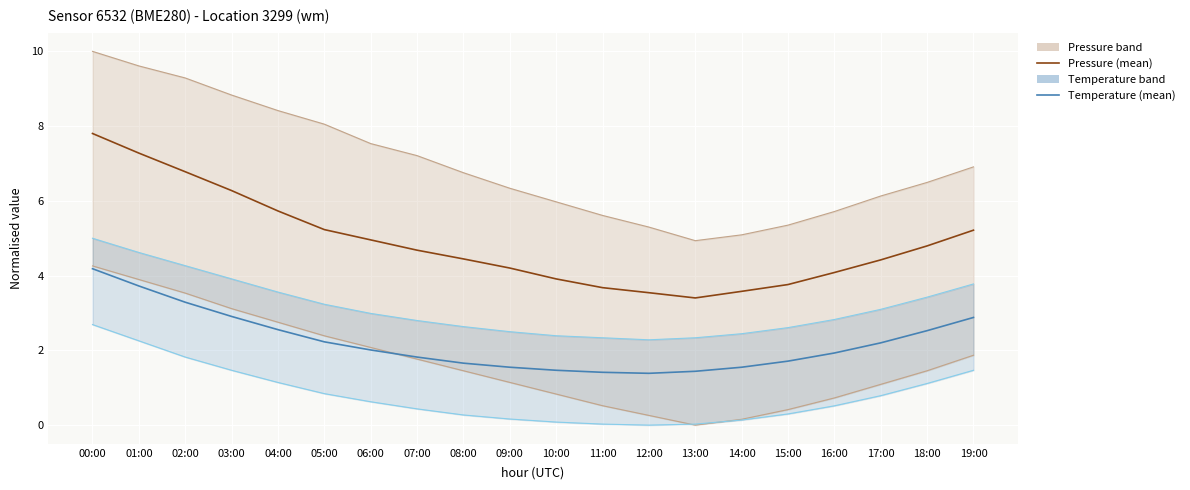

Reading left to right, extract all data points from this chart.

Pressure (mean): 00:00=7.8	01:00=7.3	02:00=6.8	03:00=6.3	04:00=5.7	05:00=5.2	06:00=5.0	07:00=4.7	08:00=4.4	09:00=4.2	10:00=3.9	11:00=3.7	12:00=3.5	13:00=3.4	14:00=3.6	15:00=3.8	16:00=4.1	17:00=4.4	18:00=4.8	19:00=5.2
Pressure (upper): 00:00=10.0	01:00=9.6	02:00=9.3	03:00=8.8	04:00=8.4	05:00=8.1	06:00=7.5	07:00=7.2	08:00=6.8	09:00=6.3	10:00=6.0	11:00=5.6	12:00=5.3	13:00=4.9	14:00=5.1	15:00=5.4	16:00=5.7	17:00=6.1	18:00=6.5	19:00=6.9
Pressure (lower): 00:00=4.3	01:00=3.9	02:00=3.5	03:00=3.1	04:00=2.8	05:00=2.4	06:00=2.1	07:00=1.8	08:00=1.5	09:00=1.1	10:00=0.8	11:00=0.5	12:00=0.3	13:00=0.0	14:00=0.2	15:00=0.4	16:00=0.7	17:00=1.1	18:00=1.5	19:00=1.9
Temperature (mean): 00:00=4.2	01:00=3.7	02:00=3.3	03:00=2.9	04:00=2.6	05:00=2.2	06:00=2.0	07:00=1.8	08:00=1.7	09:00=1.5	10:00=1.5	11:00=1.4	12:00=1.4	13:00=1.4	14:00=1.5	15:00=1.7	16:00=1.9	17:00=2.2	18:00=2.5	19:00=2.9
Temperature (upper): 00:00=5.0	01:00=4.6	02:00=4.3	03:00=3.9	04:00=3.6	05:00=3.2	06:00=3.0	07:00=2.8	08:00=2.6	09:00=2.5	10:00=2.4	11:00=2.3	12:00=2.3	13:00=2.3	14:00=2.4	15:00=2.6	16:00=2.8	17:00=3.1	18:00=3.4	19:00=3.8
Temperature (lower): 00:00=2.7	01:00=2.3	02:00=1.8	03:00=1.5	04:00=1.1	05:00=0.8	06:00=0.6	07:00=0.4	08:00=0.3	09:00=0.2	10:00=0.1	11:00=0.0	12:00=0.0	13:00=0.0	14:00=0.1	15:00=0.3	16:00=0.5	17:00=0.8	18:00=1.1	19:00=1.5